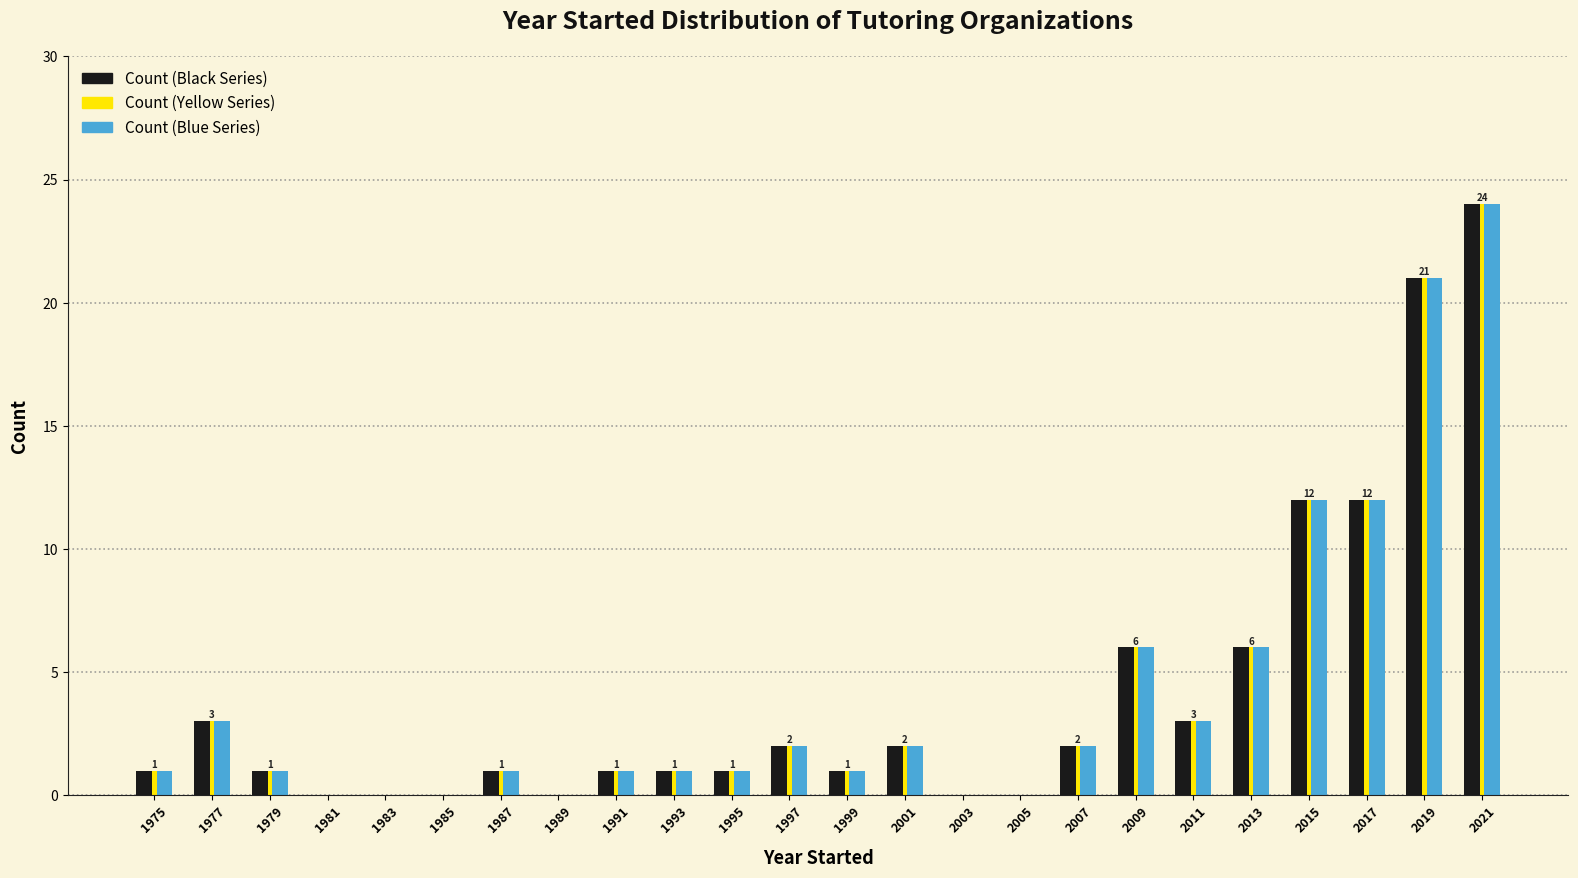

Which label corresponds to the largest value in the chart?

2021